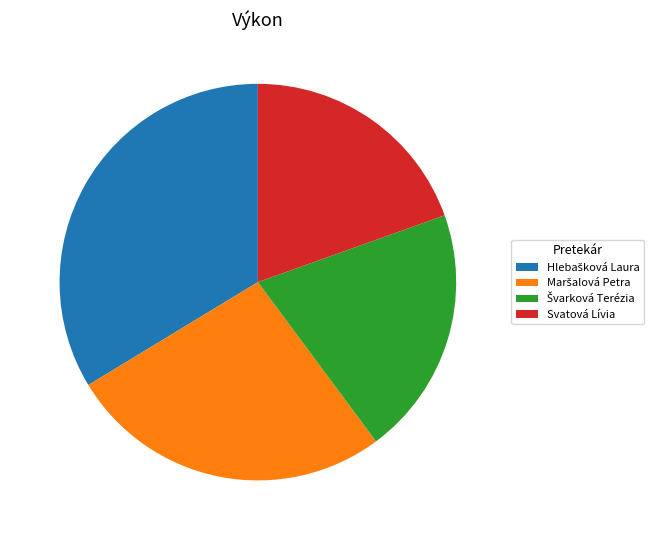

Which slice is the smallest?

Svatová Lívia